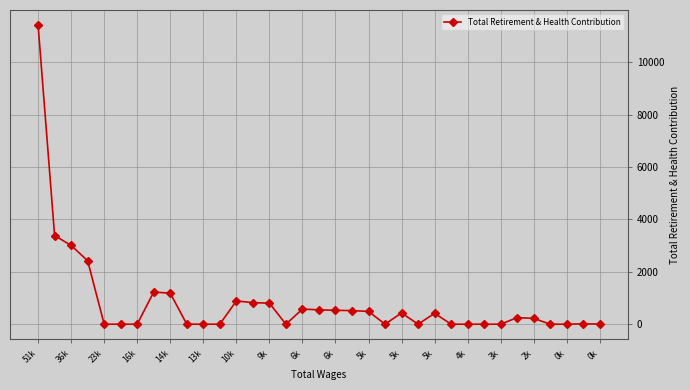

True or false: the data has more than 2 interior local peaks.

True